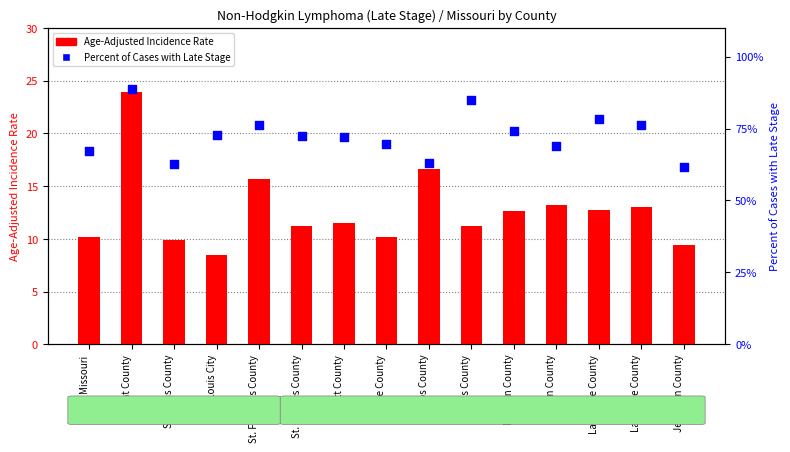

At how many categories does at least one series exceed 43?

15